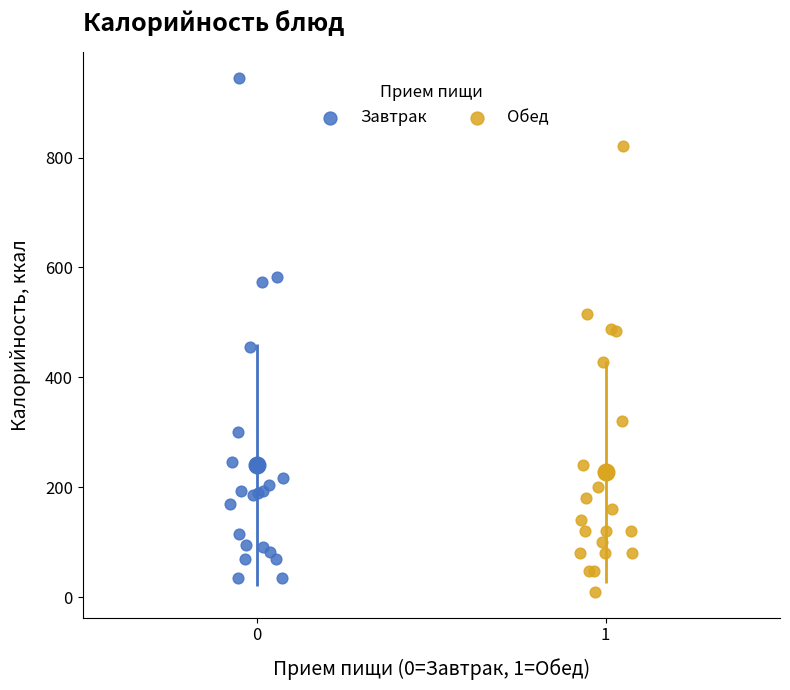

Which series has the largest Y range (max minus min)?

Завтрак